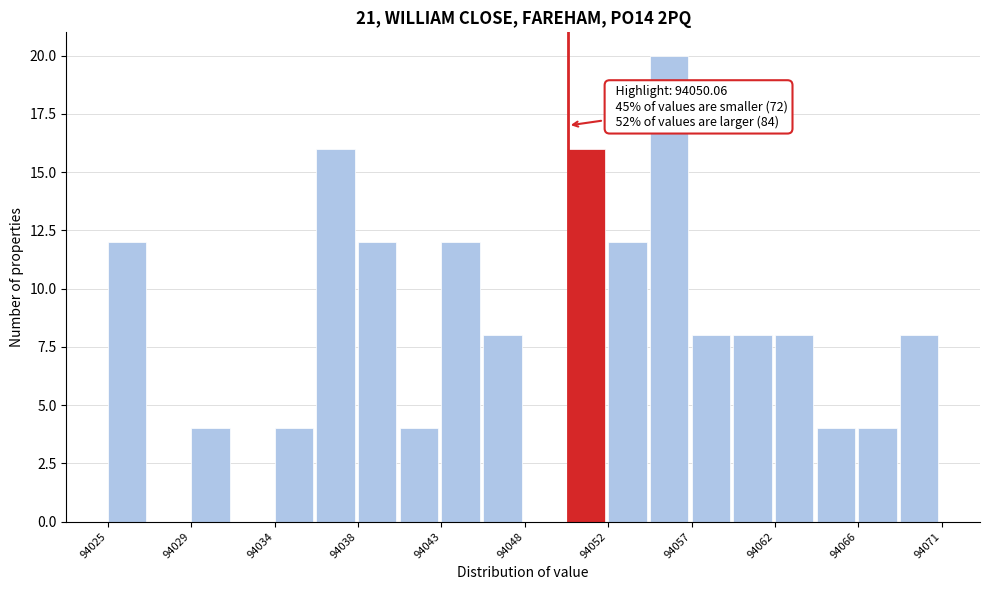

Over which range of the x-axis is the bar tallest?

94054.5 to 94057.0